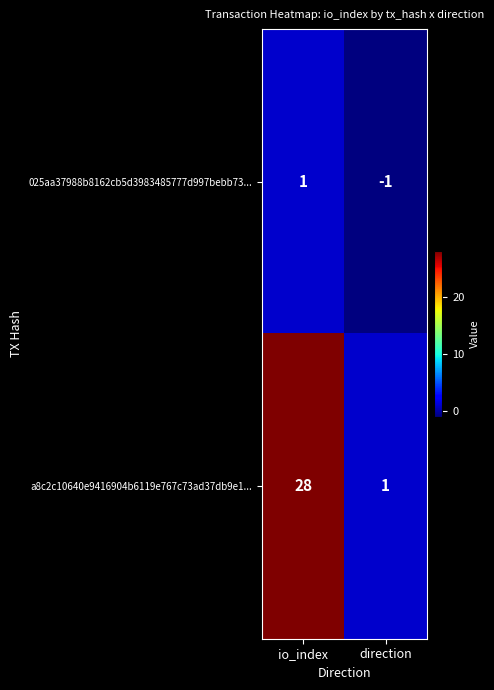

What is the spread (max minus min) of values at io_index?

27